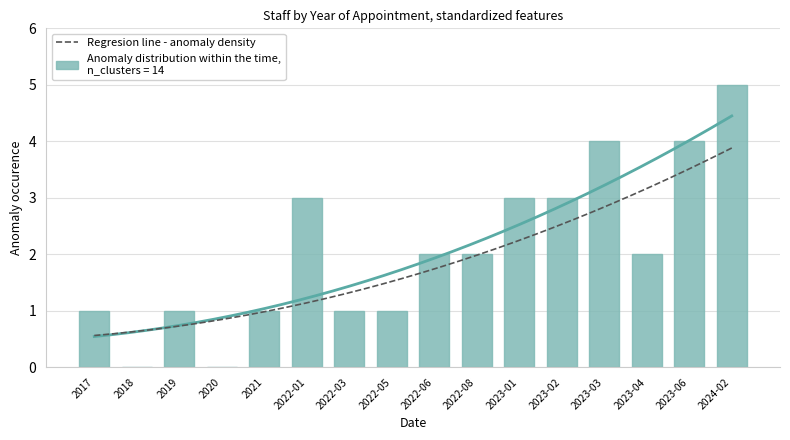

What position from the right is 2022-06?

8